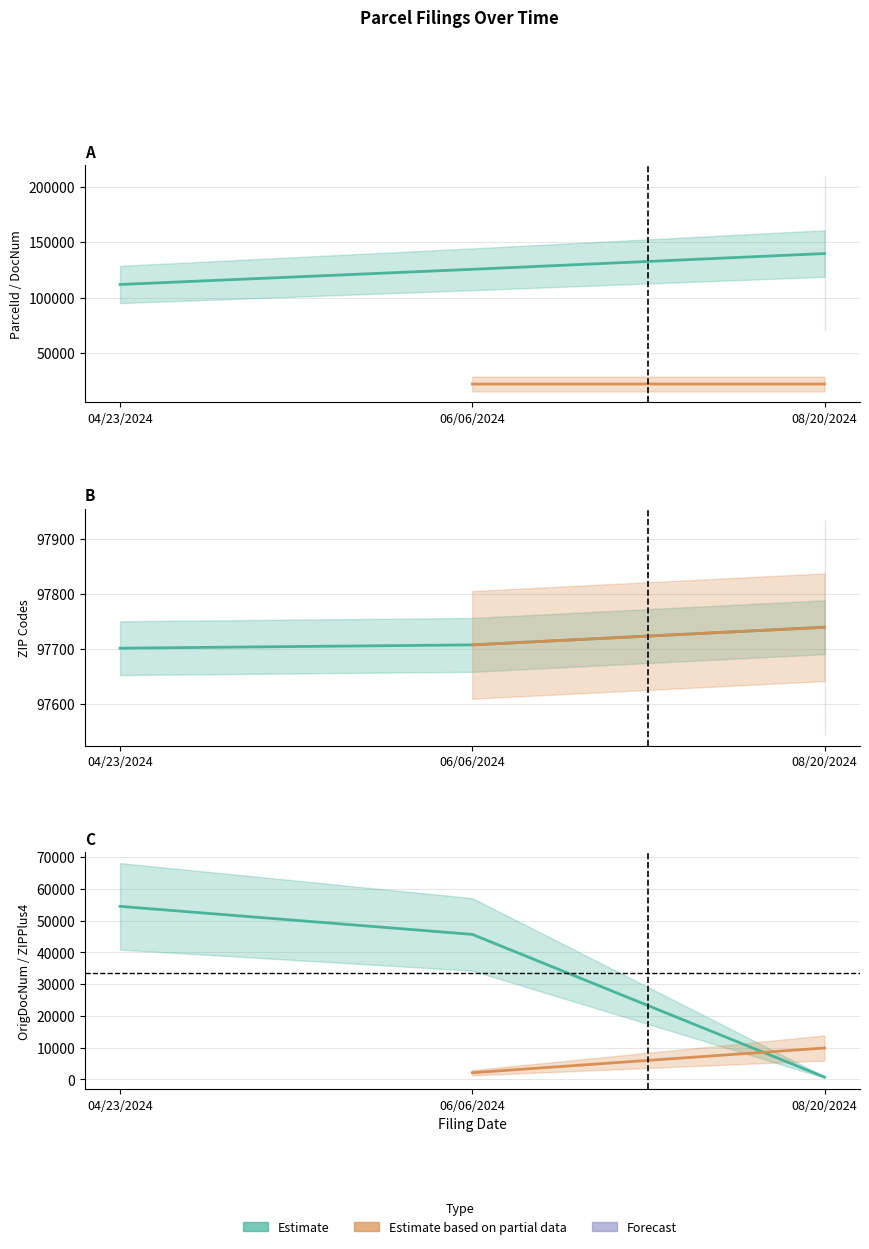

How many lines are shown in the chart?

3